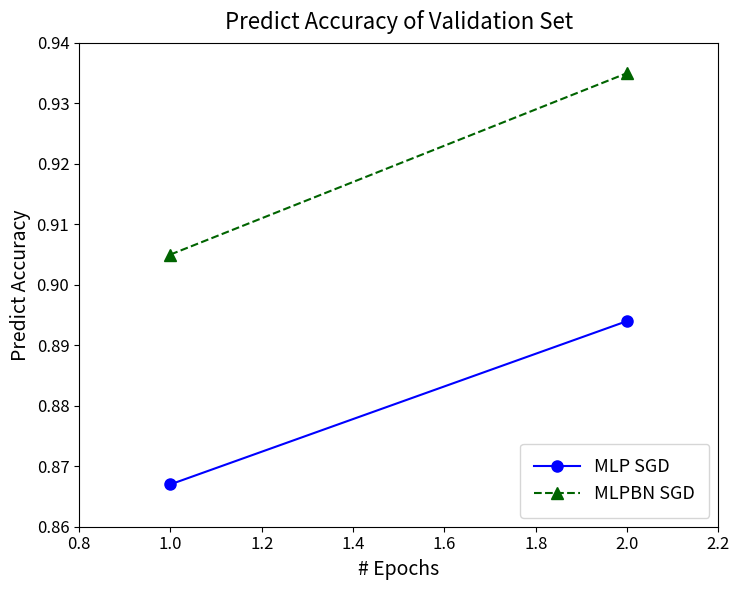

What is the sum of all MLPBN SGD values?

1.8